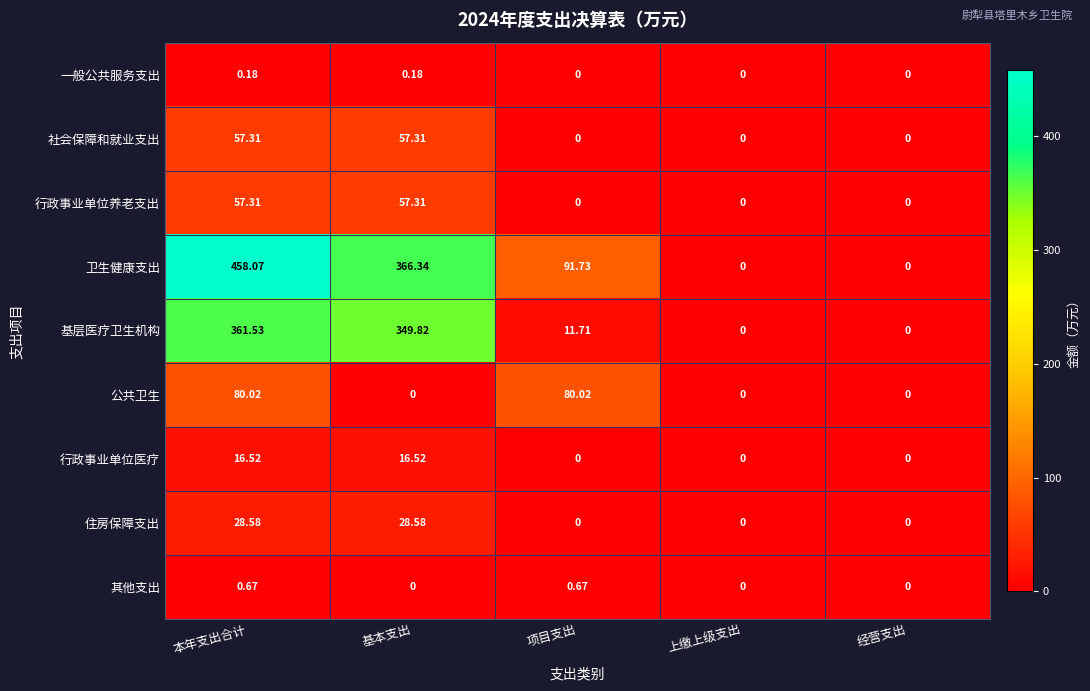

At how many categories does at least one series exceed 162?

2